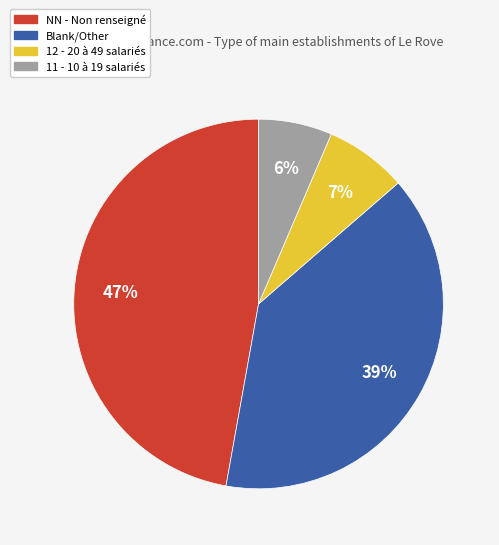

To the nearest percent, what is the difference between the largest and smallest slice percentages?

41%